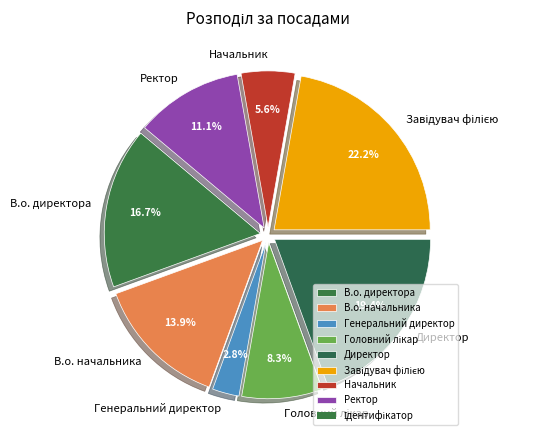

Which category has the smallest portion of the pie?

Генеральний директор